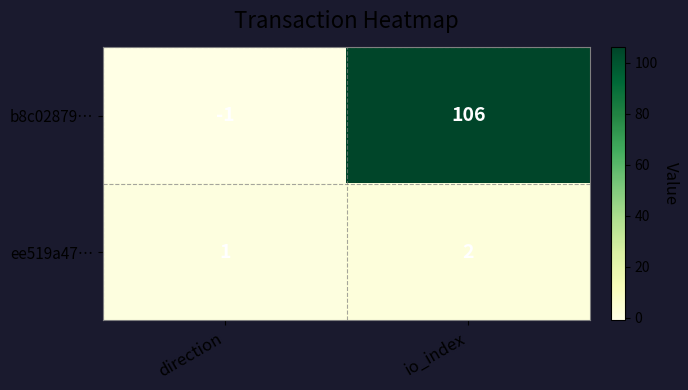

How many categories are shown in the chart?

2